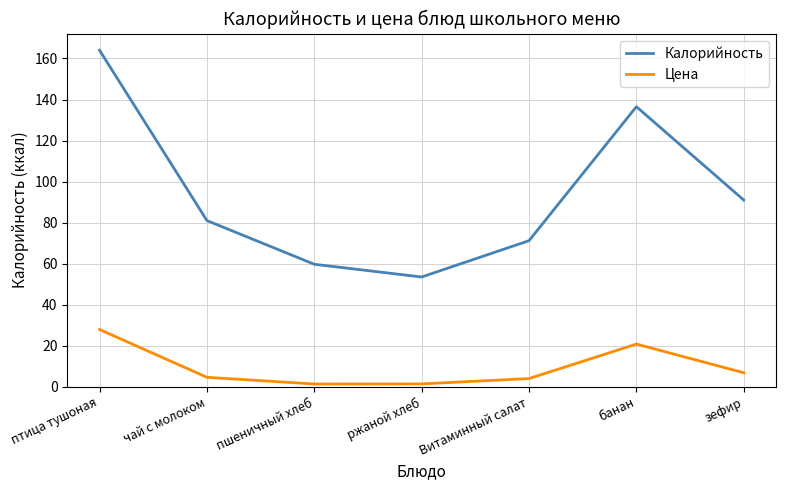

What is the difference between the maximum and second lowest values in the Цена series?

26.5